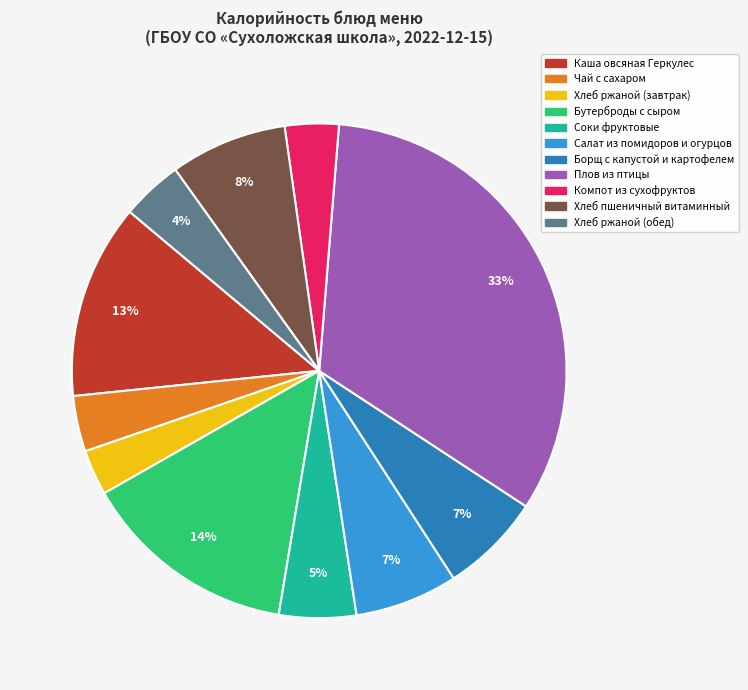

To the nearest percent, what percentage of the pie is Хлеб пшеничный витаминный?

8%